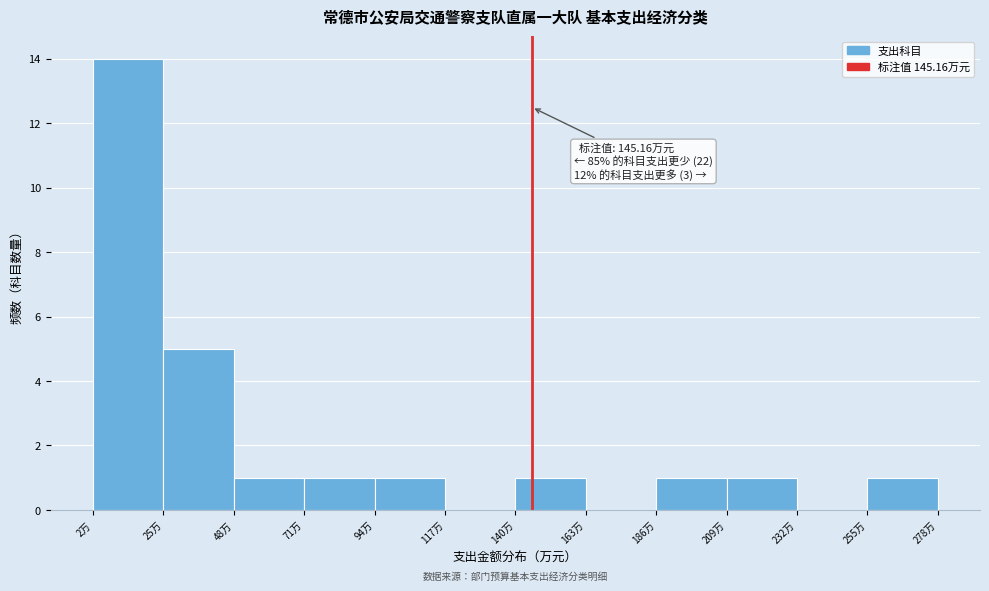

Which range on the x-axis has the tallest bar?

0 to 25